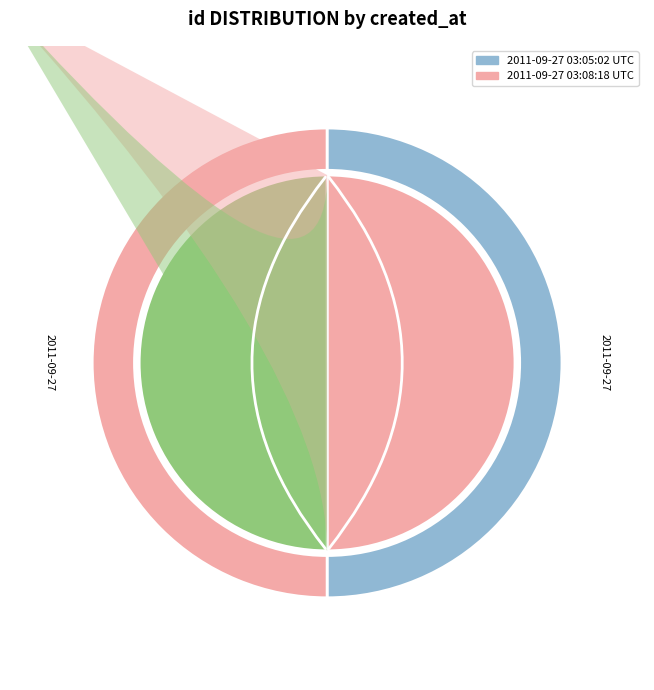

Rank the categories by value from lowest to highest.

2011-09-27 03:05:02 UTC, 2011-09-27 03:08:18 UTC